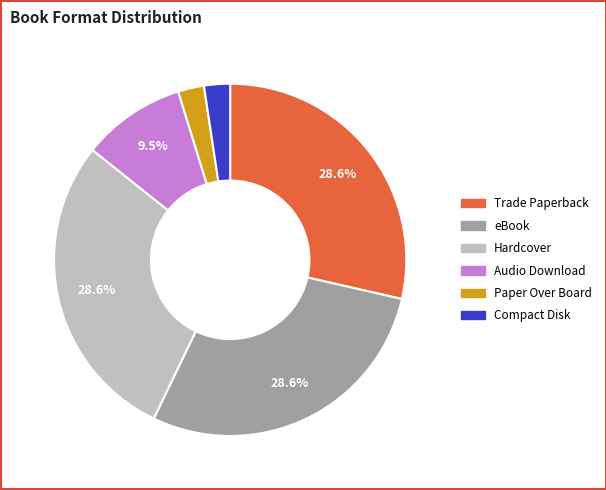

Does any single category account for the majority?

No